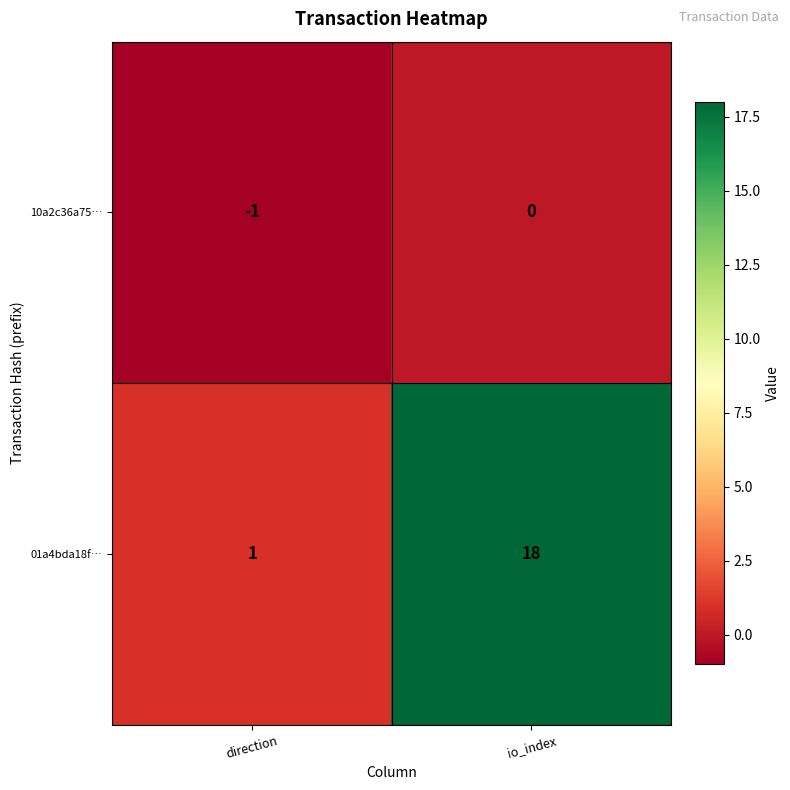

Which series changed the most between direction and io_index?

01a4bda18f…